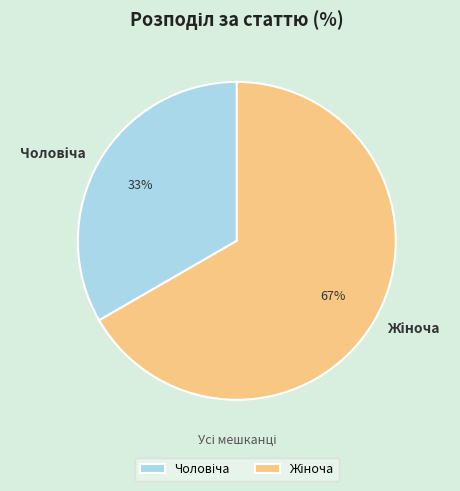

To the nearest percent, what is the average slice percentage?

50%